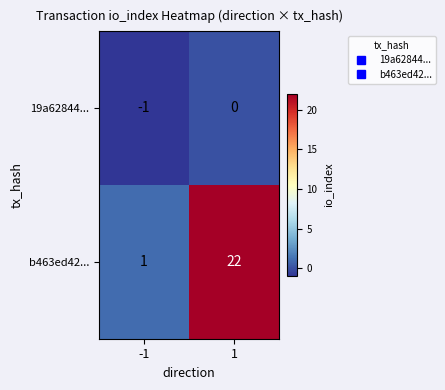

What is the sum of all b463ed42... values?

23